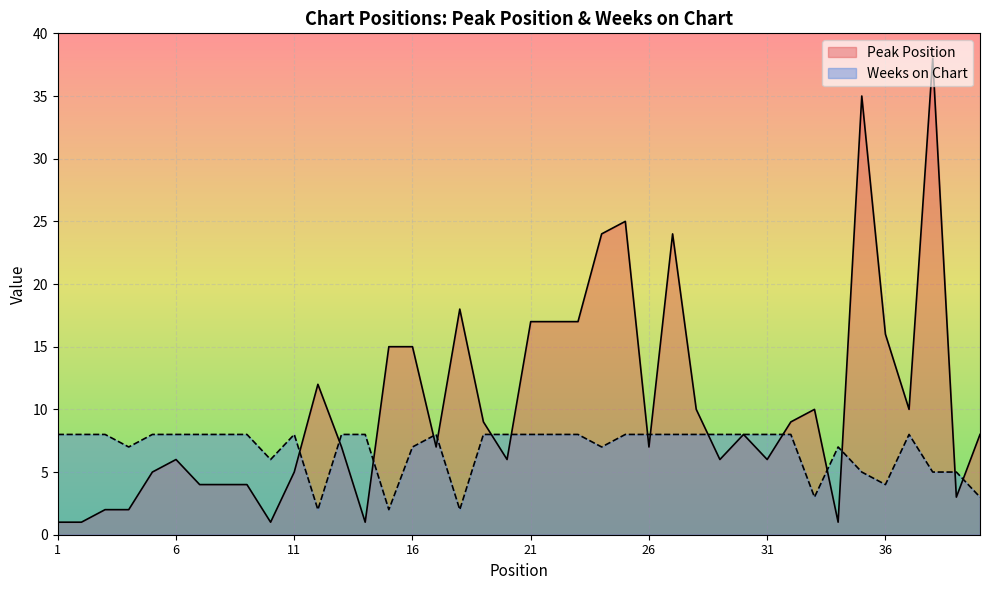

At which label is Peak Position closest to 19?

18